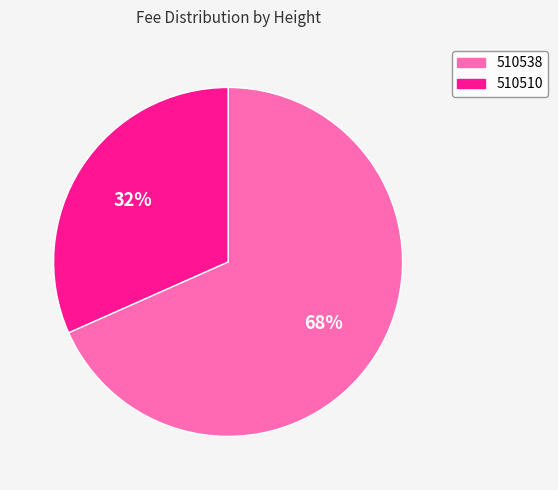

True or false: 510510 accounts for 32% of the total.

True